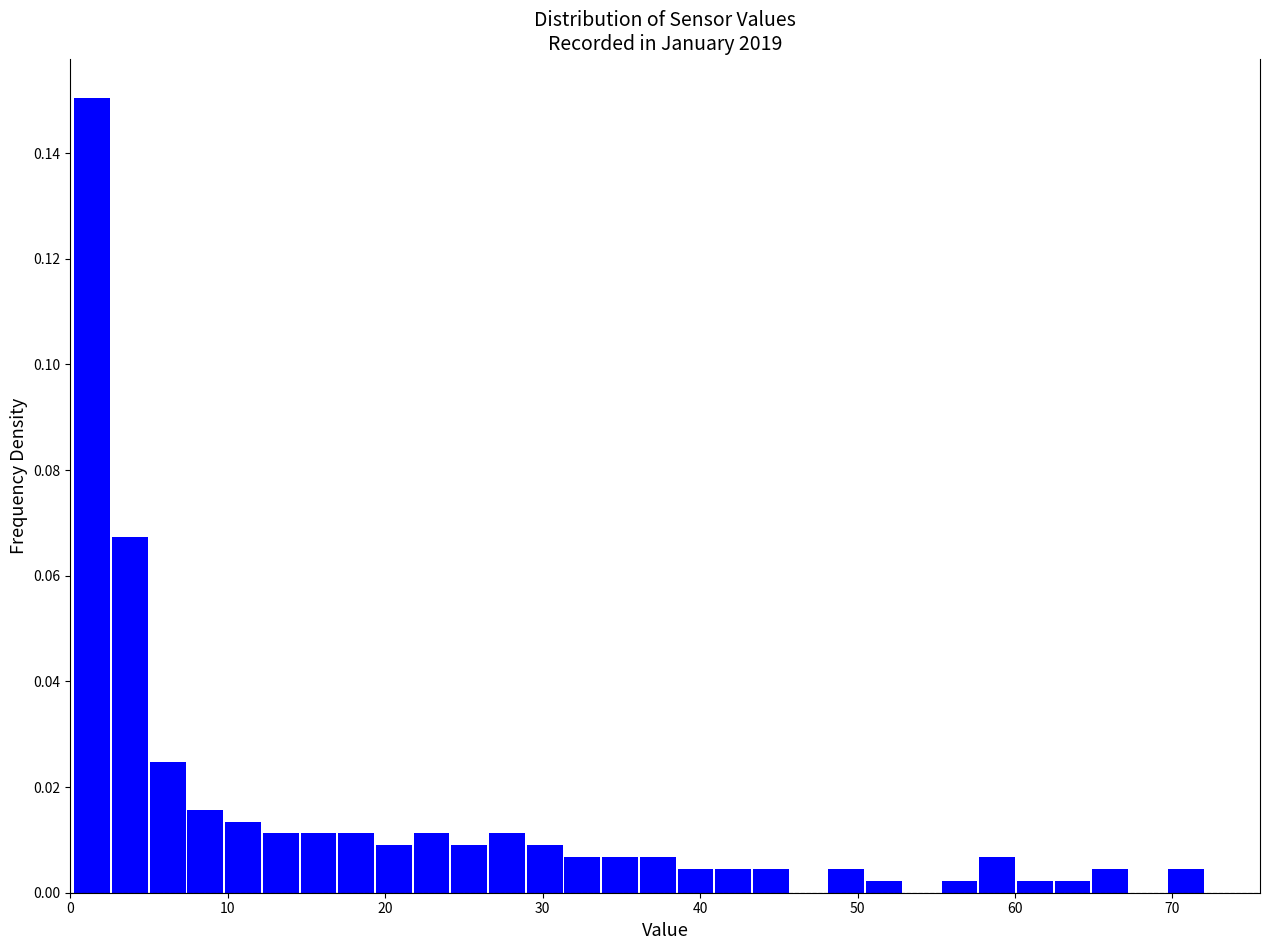

Read against the x-axis, roughly where is the centre of the tallest bar?

1